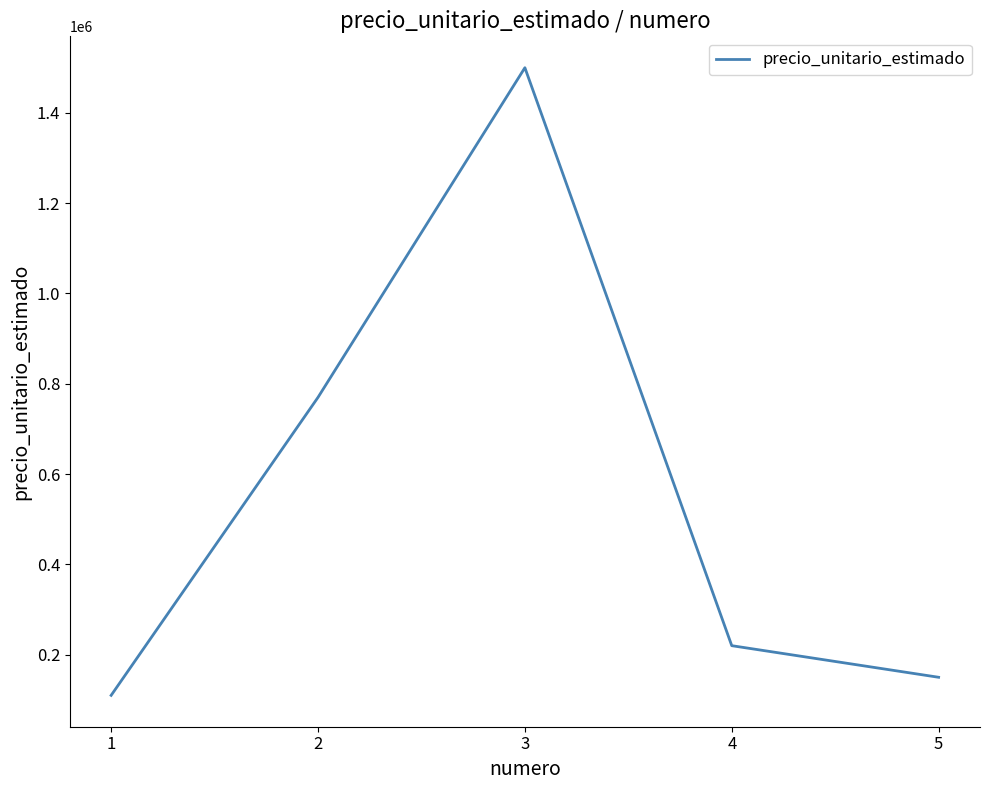

Reading left to right, list all the values displayed in this chart.

1=110000	2=770000	3=1500000	4=220000	5=150000